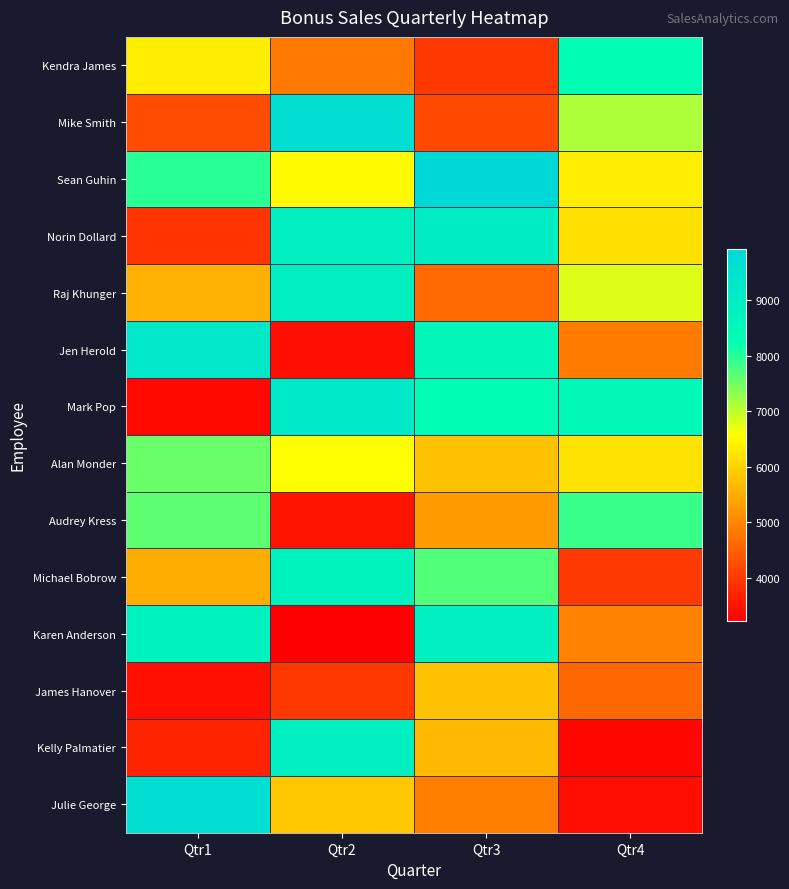

Rank the series at Qtr2 from highest to lowest value.

Mike Smith, Mark Pop, Kelly Palmatier, Raj Khunger, Norin Dollard, Michael Bobrow, Alan Monder, Sean Guhin, Julie George, Kendra James, James Hanover, Audrey Kress, Jen Herold, Karen Anderson